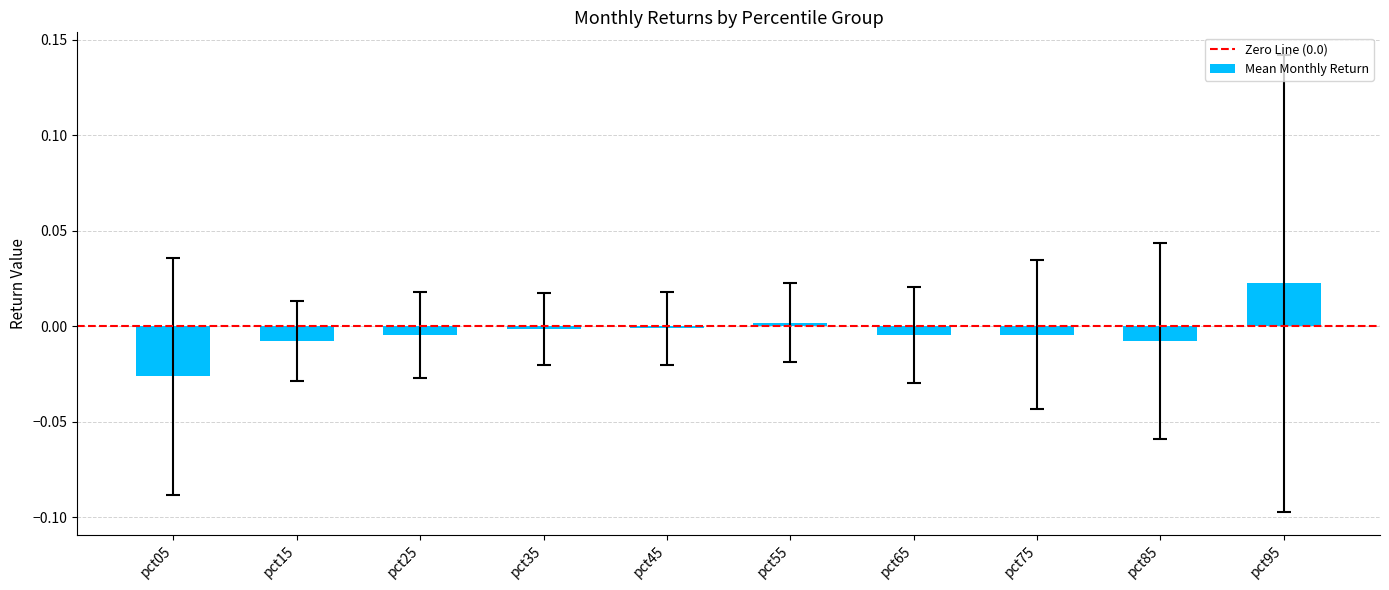

True or false: the data shows -0.0 at pct45.

True